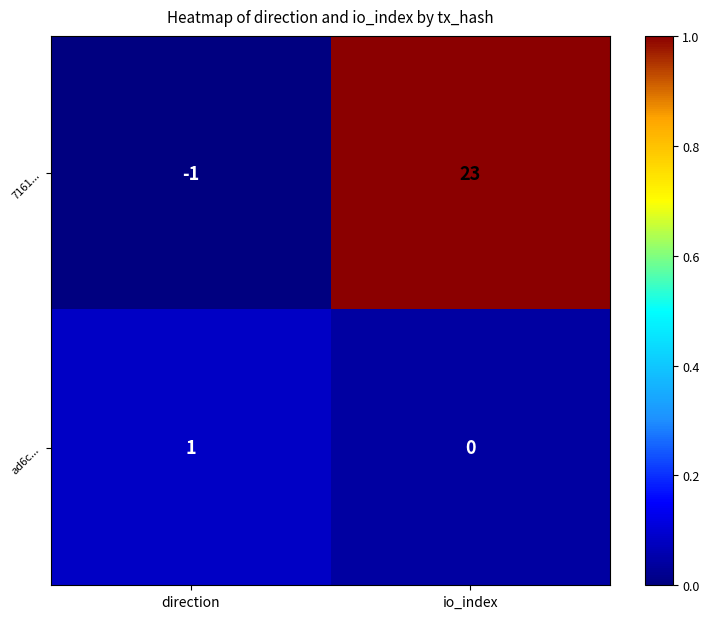

Reading right to left, extract all data points from this chart.

7161...: io_index=23	direction=-1
ad6c...: io_index=0	direction=1